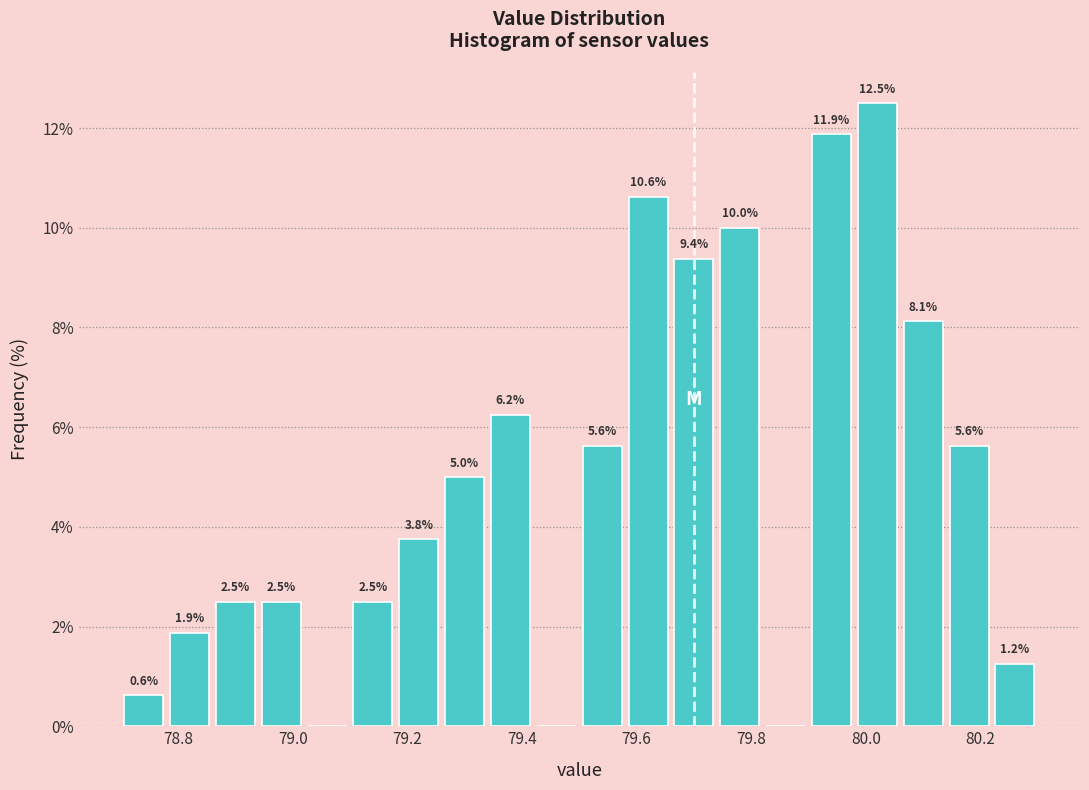

Over which range of the x-axis is the bar tallest?

79.98 to 80.06